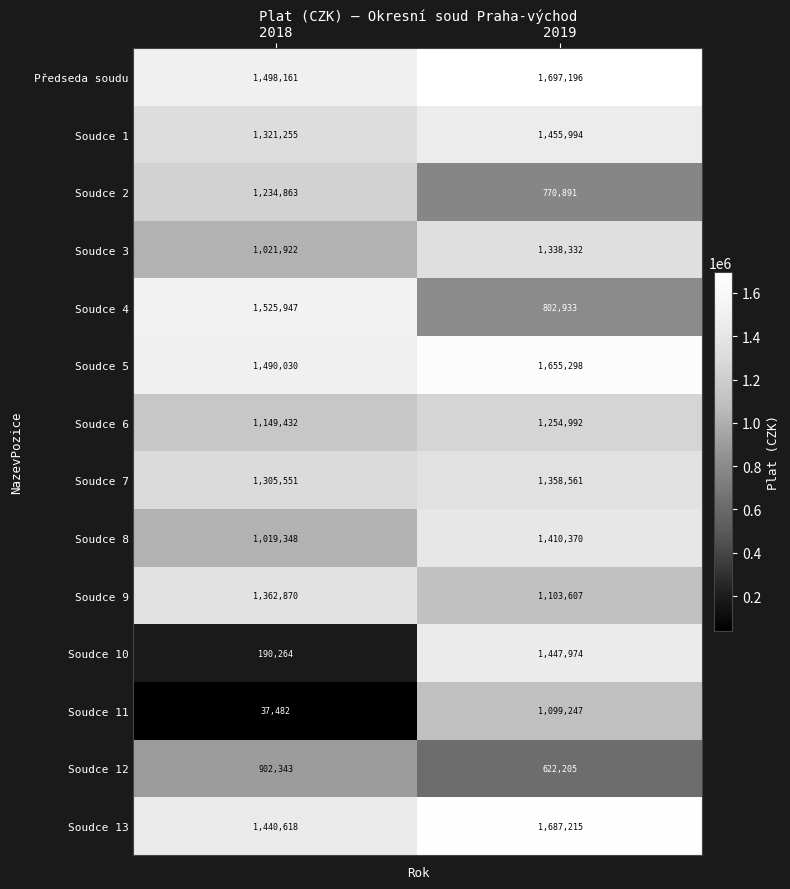

Count the number of data series in this chart.

14